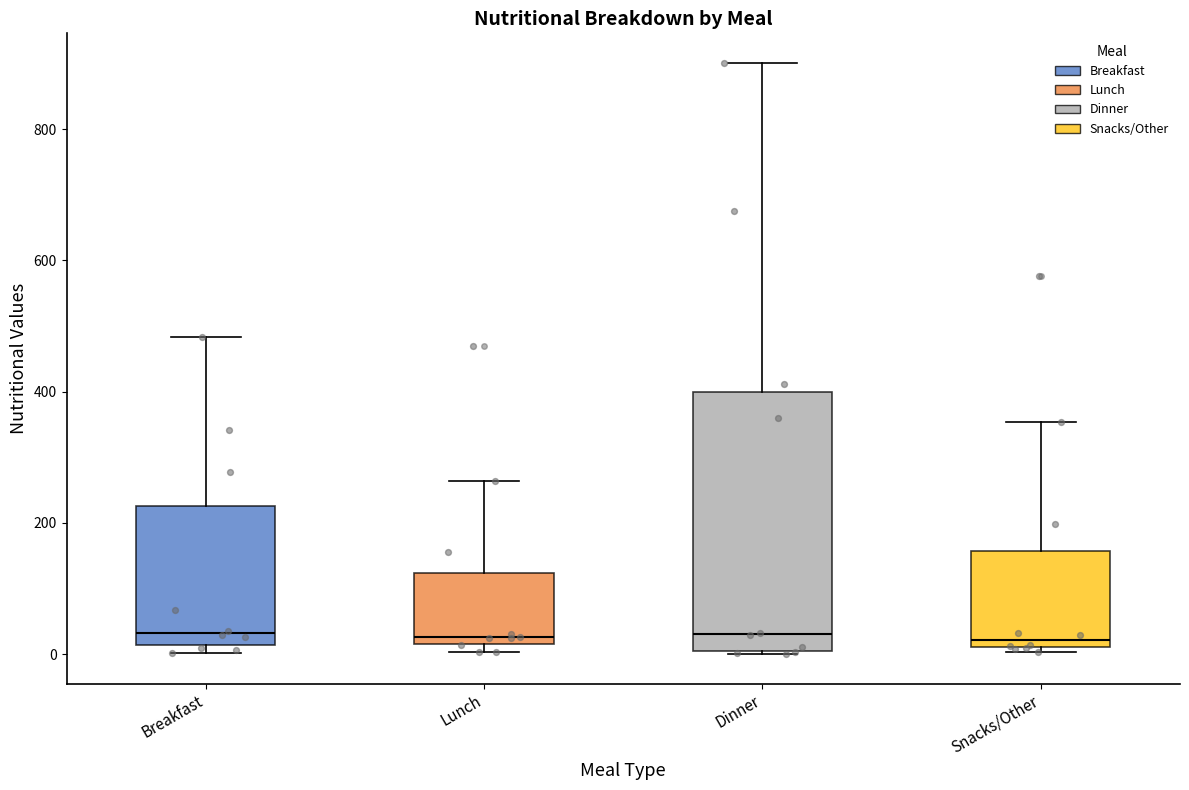

Where does the upper whisker of the box for Snacks/Other end on the y-axis? The values are not printed on the chart, so give them approximately, as read against the axis.

360